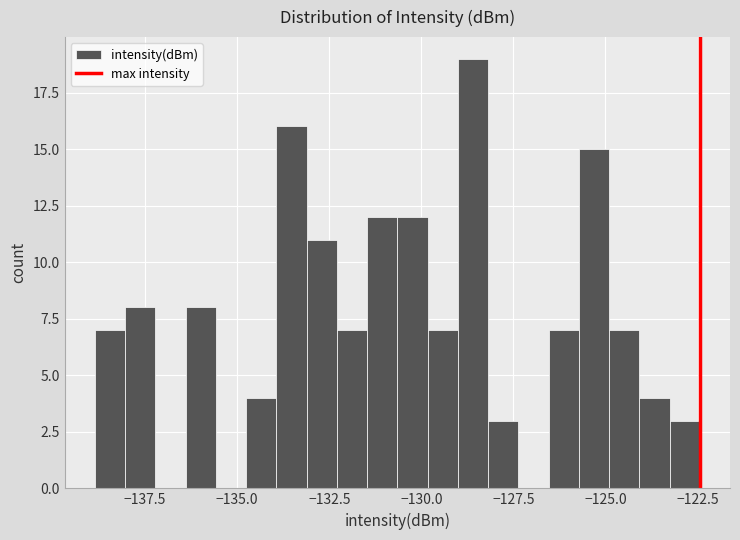

Read against the x-axis, roughly where is the centre of the tallest bar?

-128.5